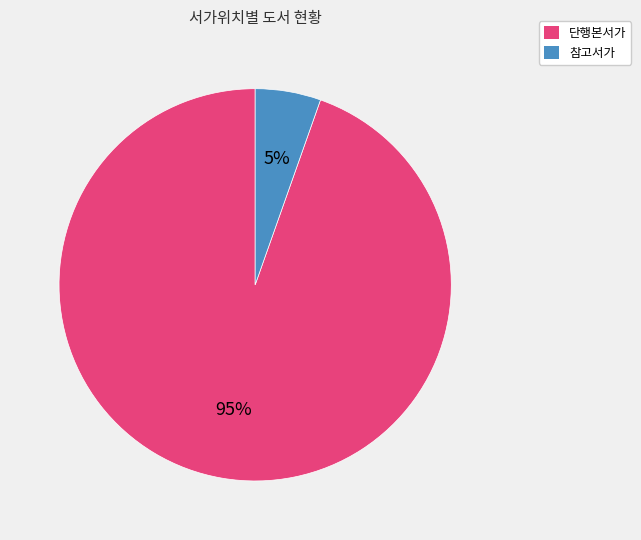

Which category has the smallest portion of the pie?

참고서가